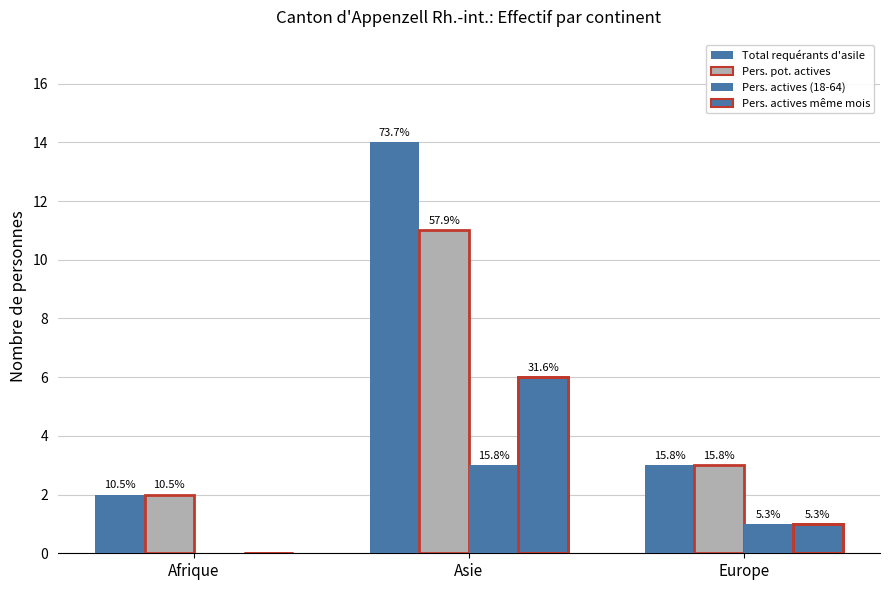

How many data points in Total requérants d'asile are less than 3?

1